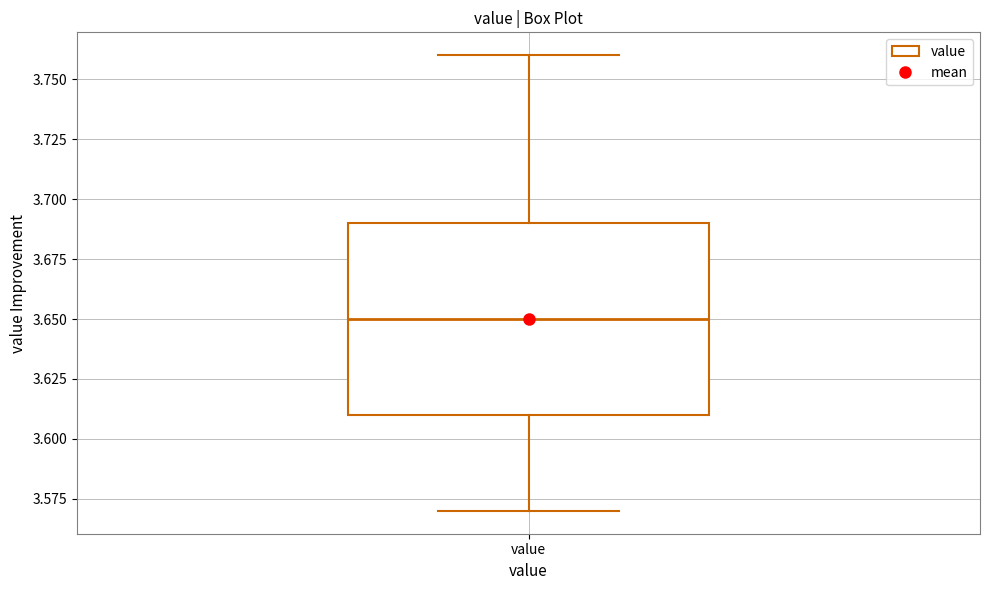

Where does the median line of the box for value sit on the y-axis? The values are not printed on the chart, so give them approximately, as read against the axis.

3.65